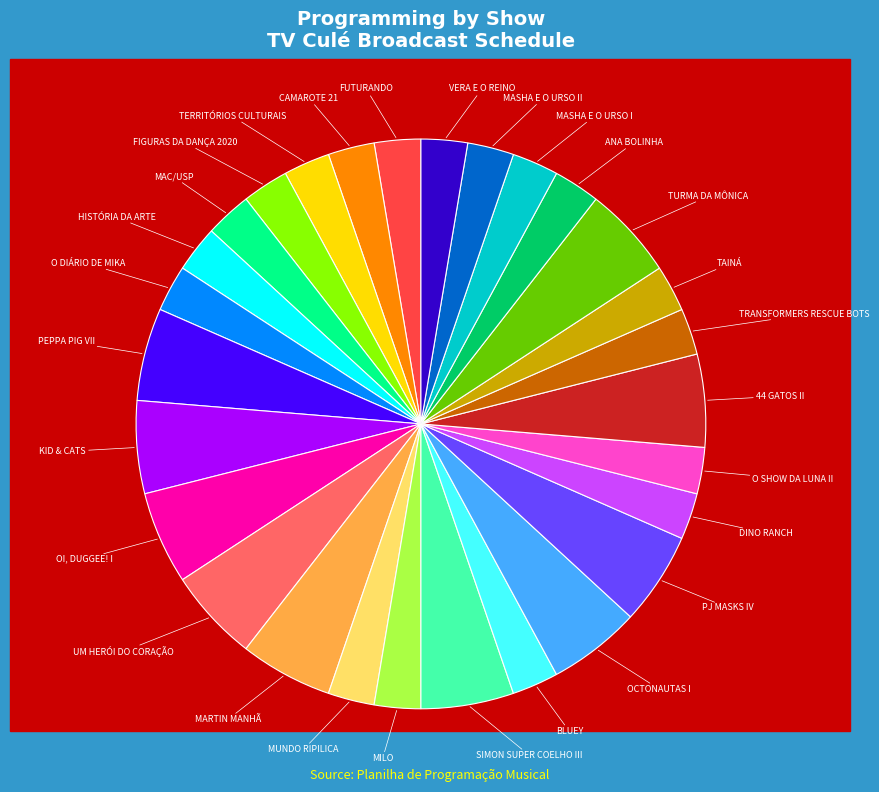

Between HISTÓRIA DA ARTE and UM HERÓI DO CORAÇÃO, which is larger?

UM HERÓI DO CORAÇÃO